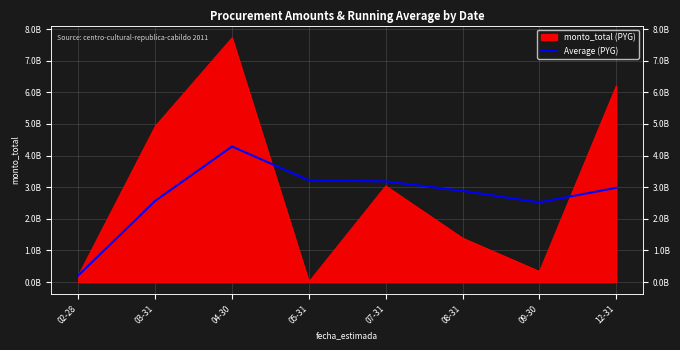

Approximately how many times larger is the value at 05-31 compared to 12-31?

1.1